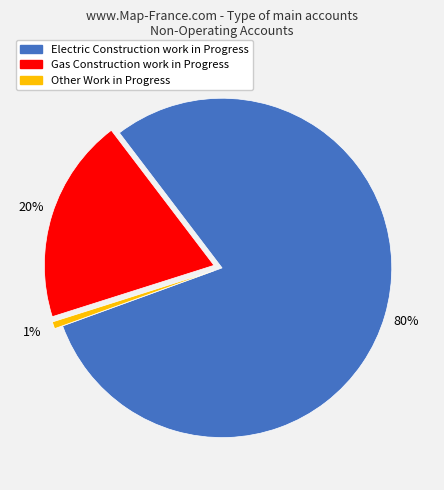

What percentage is the Other Work in Progress slice, to the nearest percent?

1%